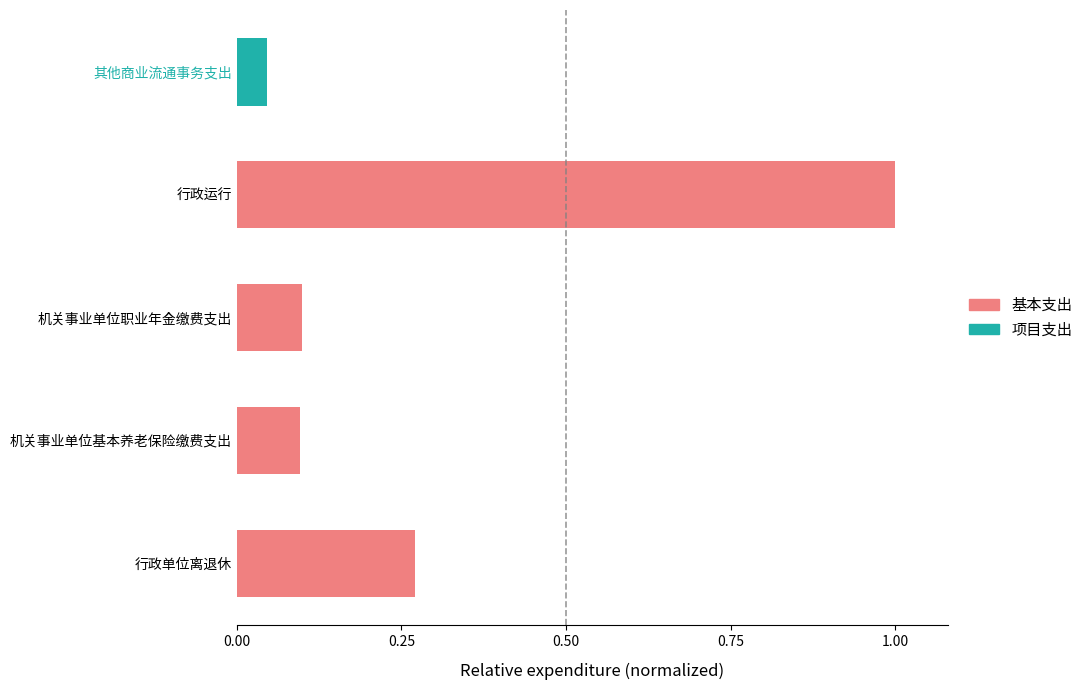

What is the maximum value for 基本支出?

1.0